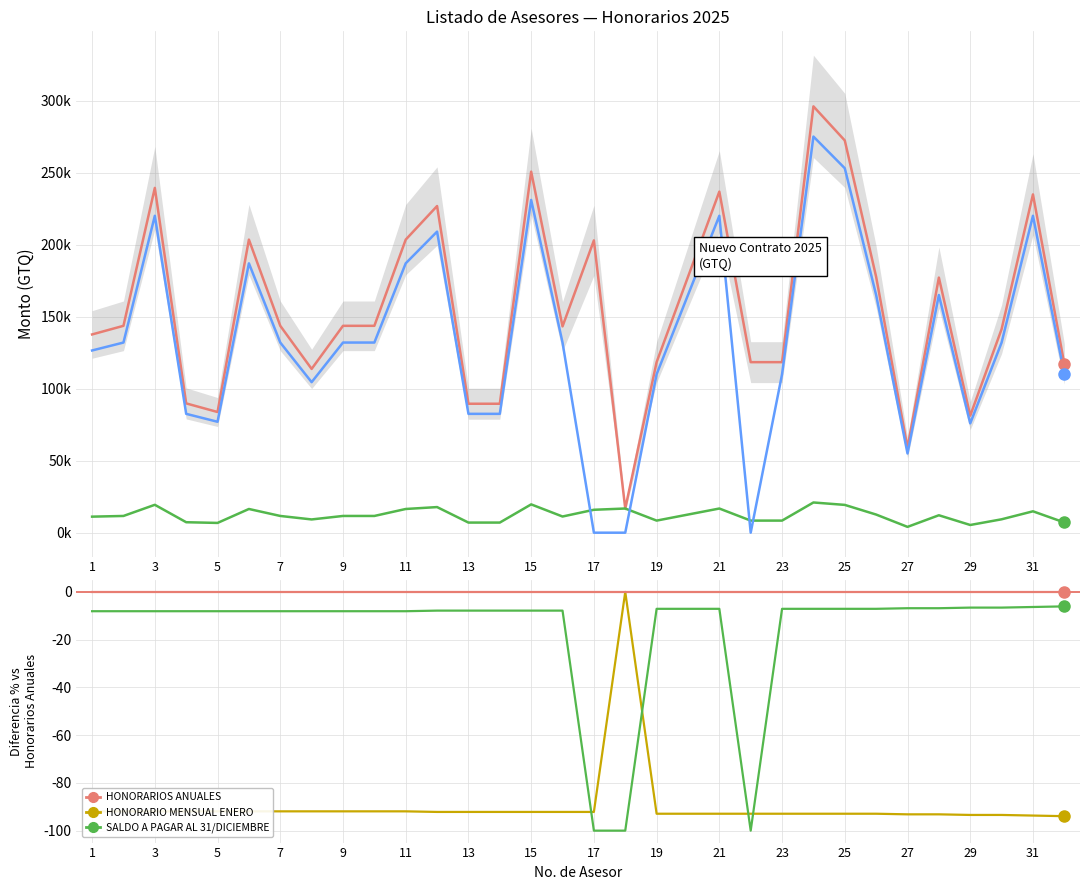

Is this an area chart (filled region under the line)?

No